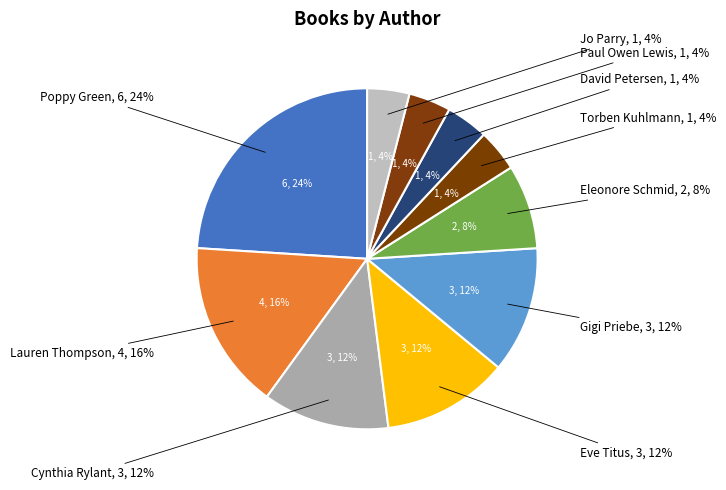

Which has a higher value, Eleonore Schmid or Jo Parry?

Eleonore Schmid